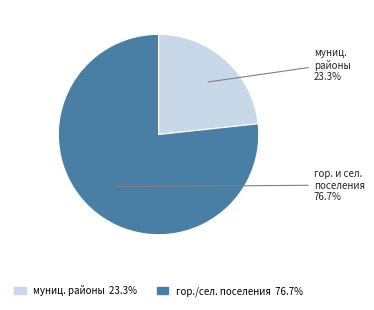

How many slices are in this pie chart?

2